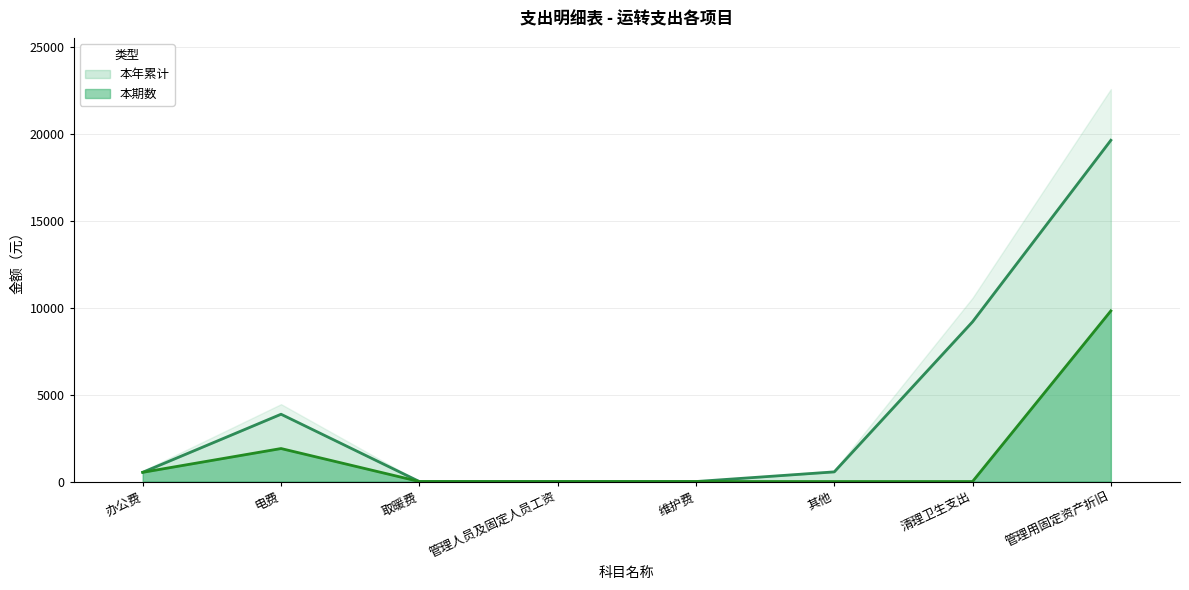

Which category has the lowest value in the 本年累计 series?

取暖费